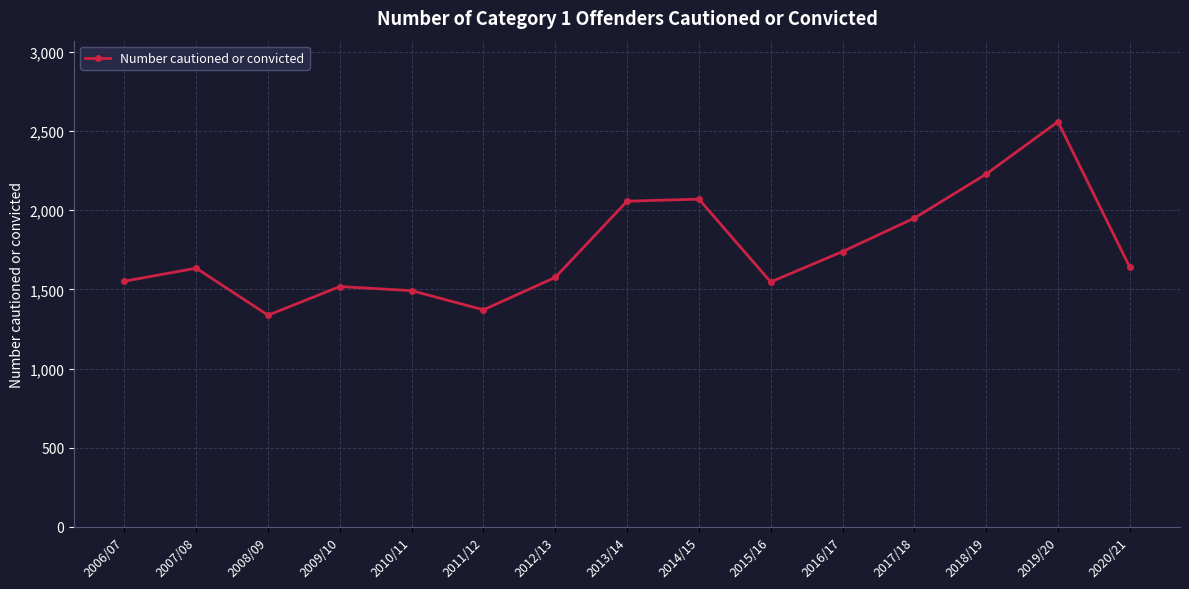

What is the difference between the maximum and minimum values?

1222